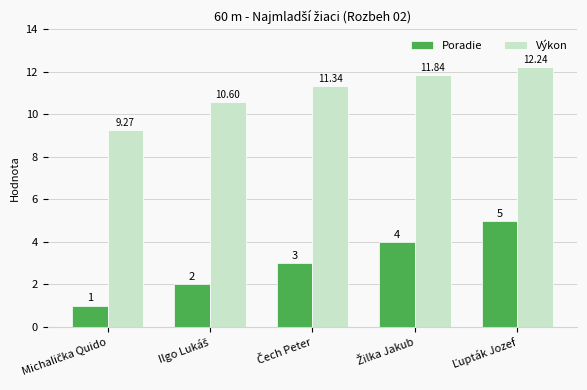

Rank the series by their average value, from lowest to highest.

Poradie, Výkon